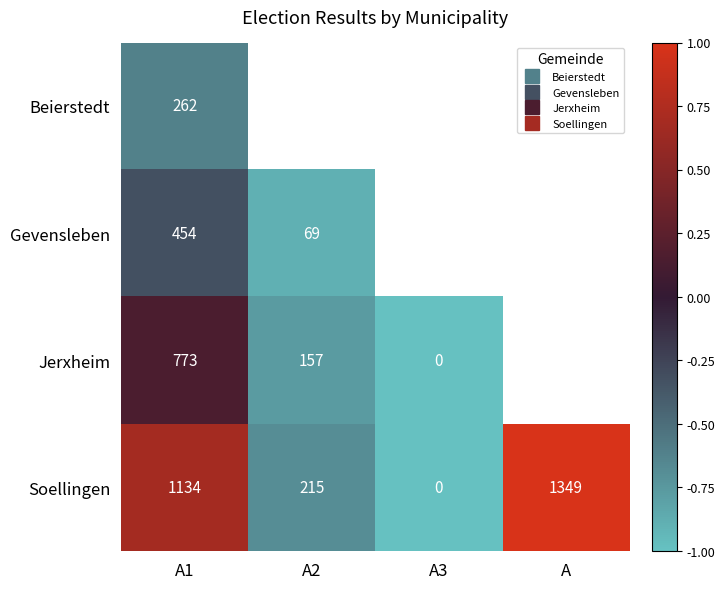

Rank the series by their maximum value, from lowest to highest.

Beierstedt, Gevensleben, Jerxheim, Soellingen